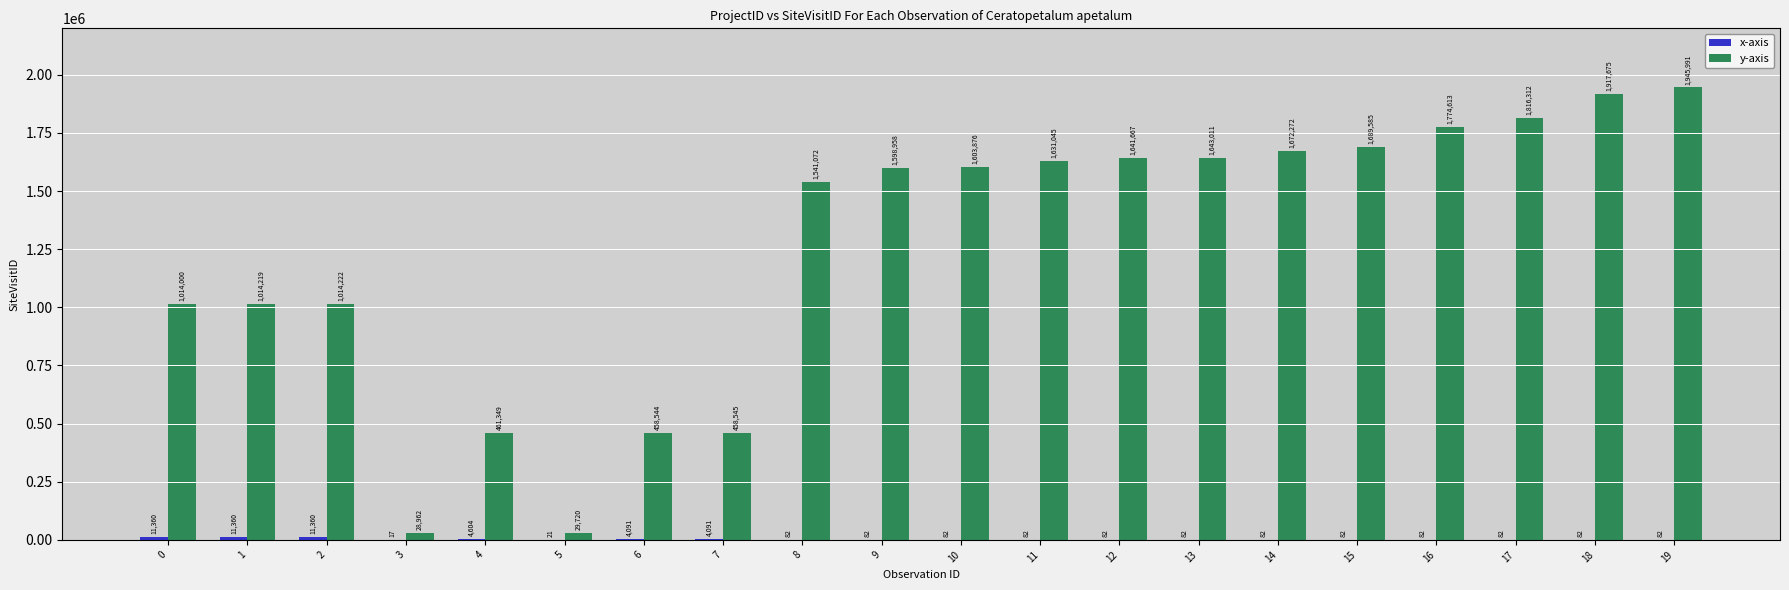

What is the maximum value for y-axis?

1945991